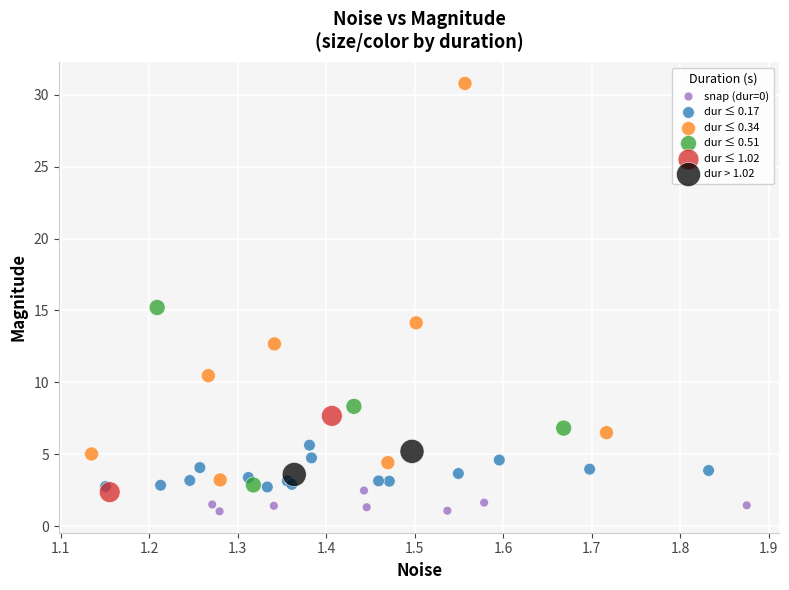

What are all the series names shown in the legend?

snap (dur=0), dur ≤ 0.17, dur ≤ 0.34, dur ≤ 0.51, dur ≤ 1.02, dur > 1.02